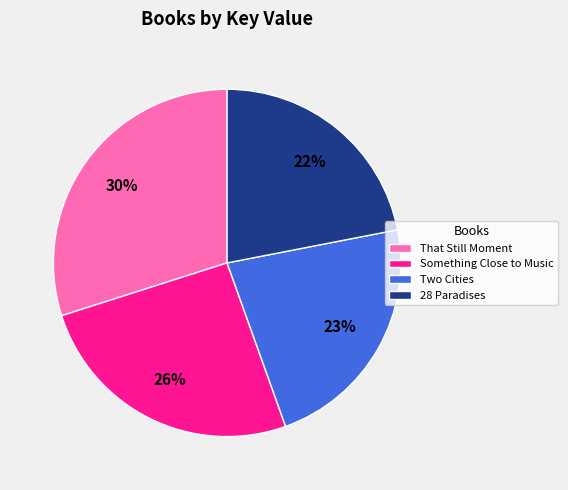

Rank the categories by value from highest to lowest.

That Still Moment, Something Close to Music, Two Cities, 28 Paradises